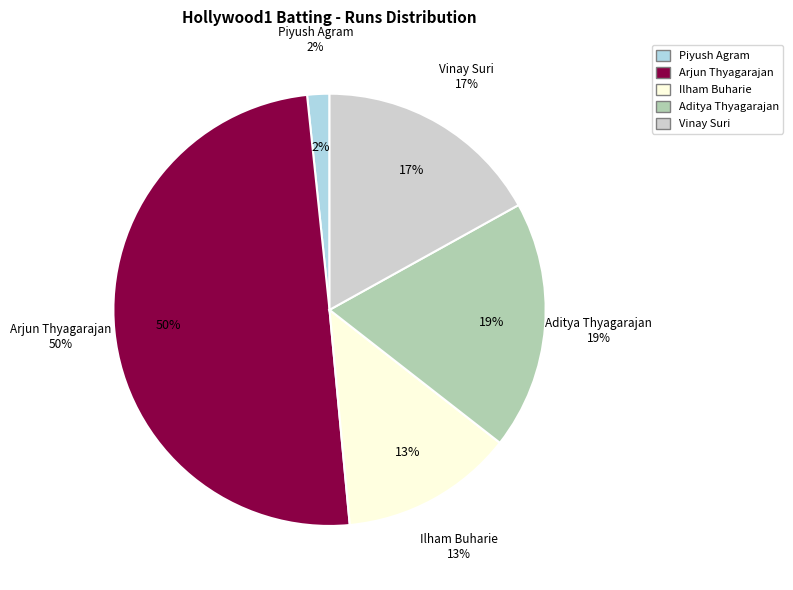

To the nearest percent, what percentage of the pie is Aditya Thyagarajan?

19%